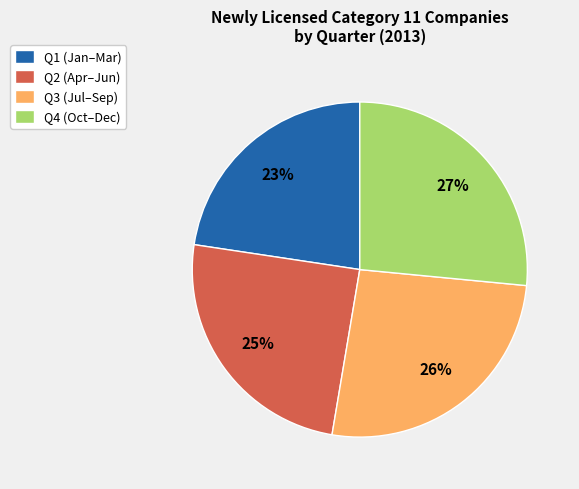

Which slice is the smallest?

Q1 (Jan–Mar)